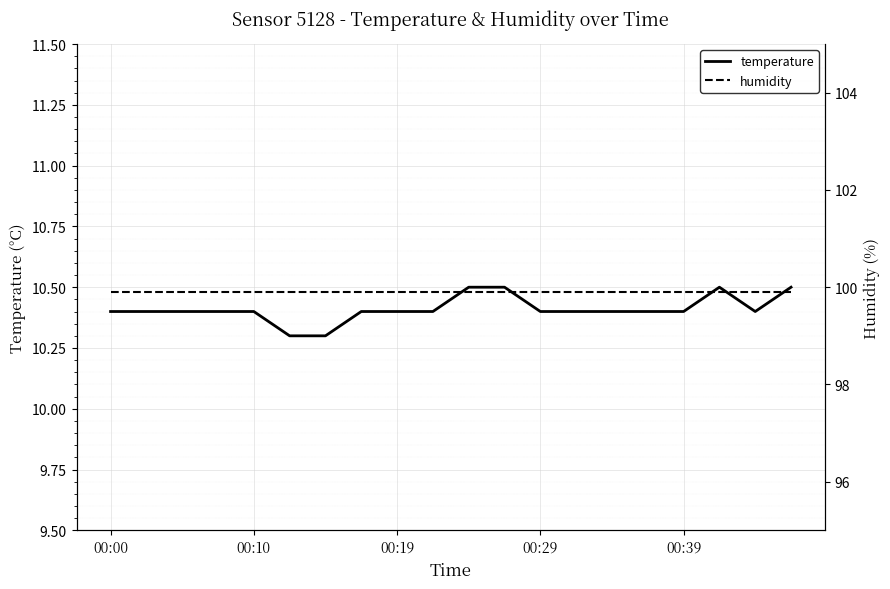

Rank the series by their maximum value, from lowest to highest.

temperature, humidity